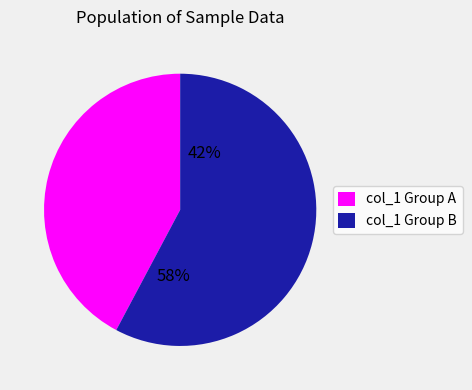

Is it true that 8 is 13% of the pie?

True